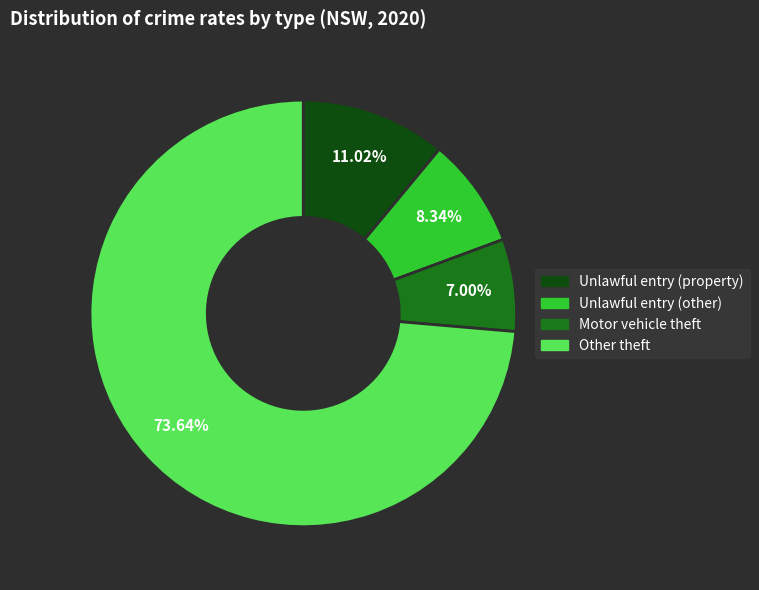

Is there a majority slice in this chart?

Yes